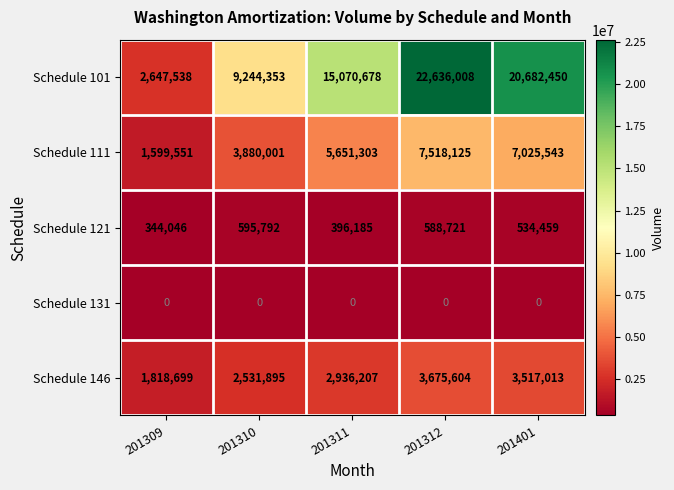

What is the difference between the maximum and second lowest values in the Schedule 121 series?

199607